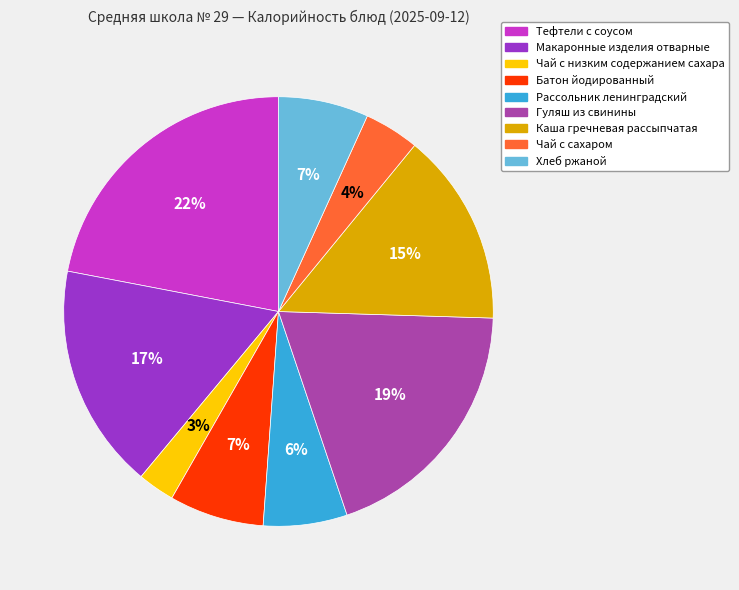

To the nearest percent, what portion does Батон йодированный represent?

7%